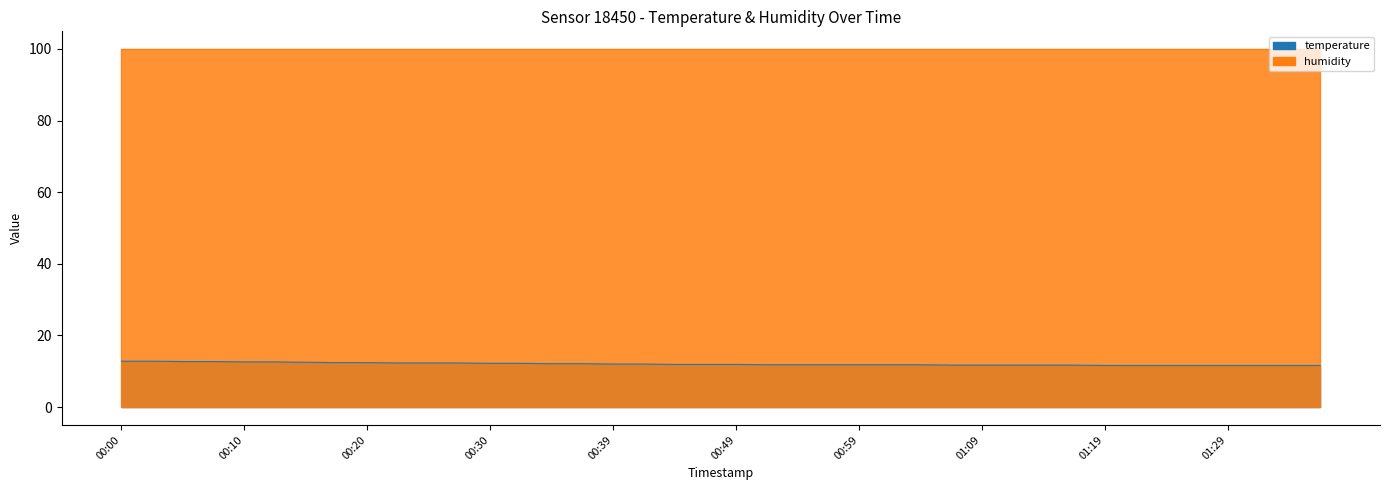

What value does the data have at 00:30?

12.2